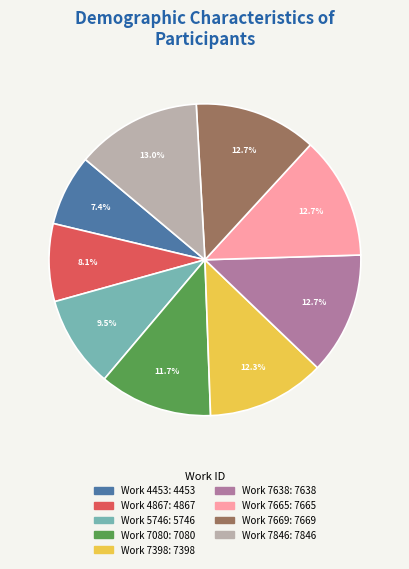

What is the smallest slice in the pie chart?

Work 4453